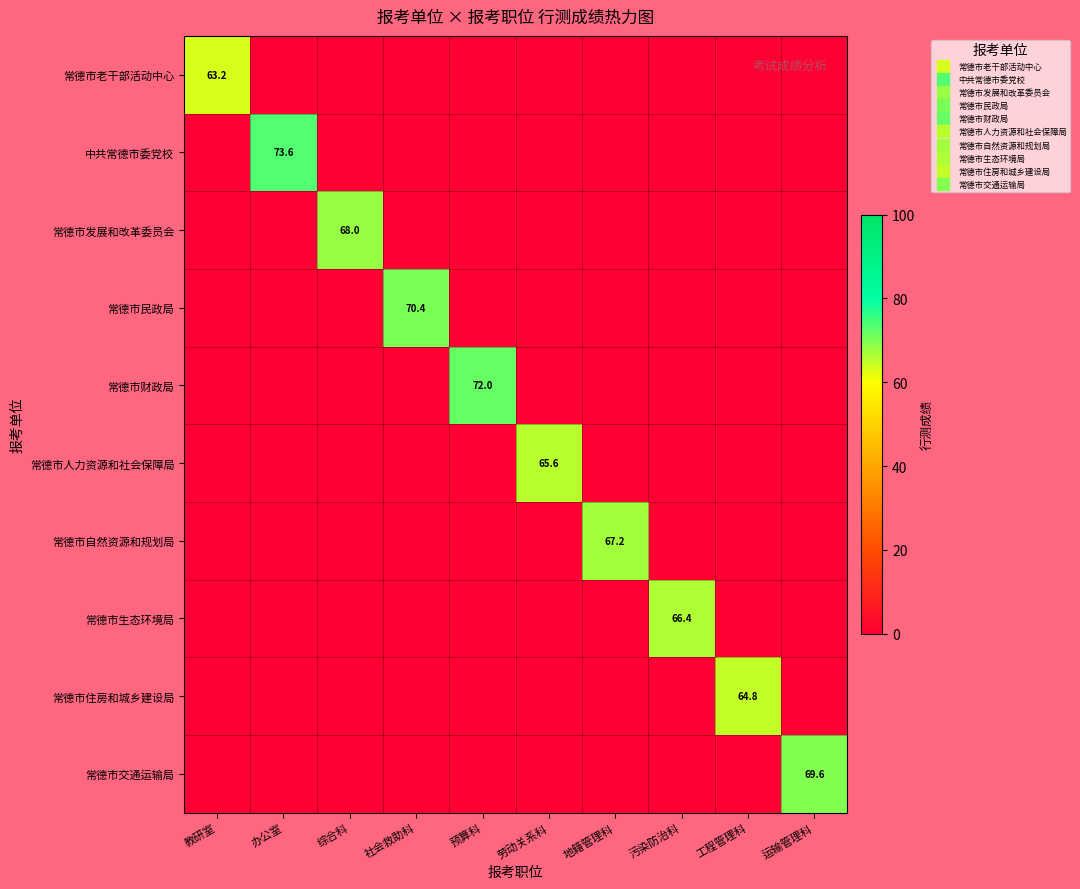

The value of 常德市发展和改革委员会 at 综合科 is 68.0. True or false?

True